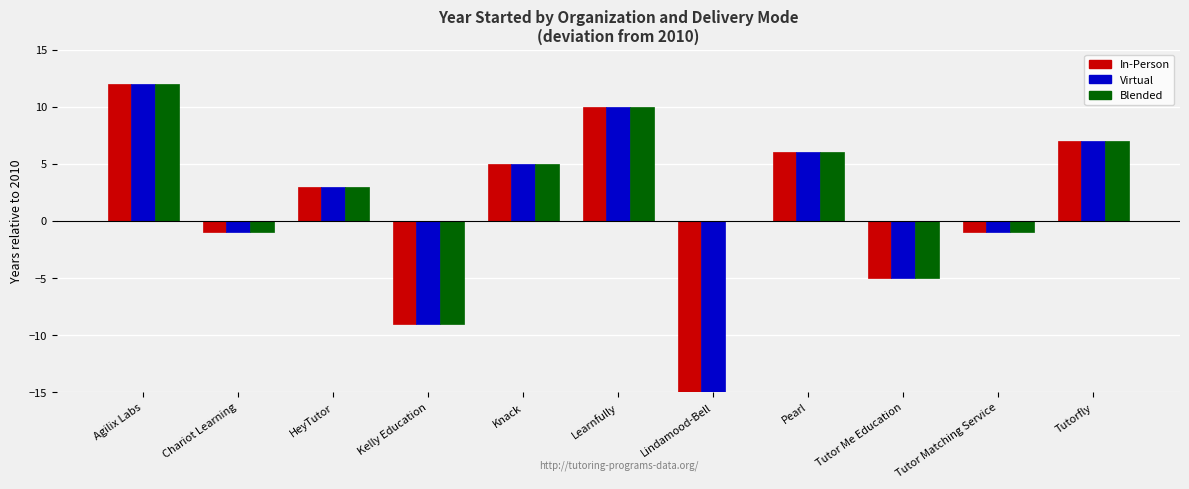

Reading right to left, extract all data points from this chart.

In-Person: 7	-1	-5	6	-24	10	5	-9	3	-1	12
Virtual: 7	-1	-5	6	-24	10	5	-9	3	-1	12
Blended: 7	-1	-5	6	0	10	5	-9	3	-1	12